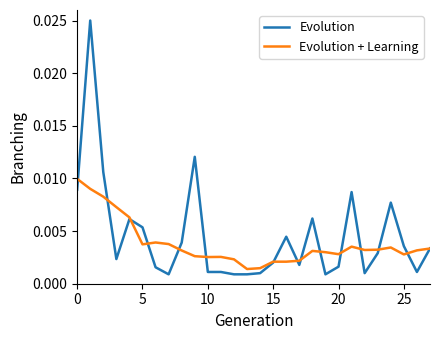

List the series in order of their peak value, lowest first.

Evolution + Learning, Evolution